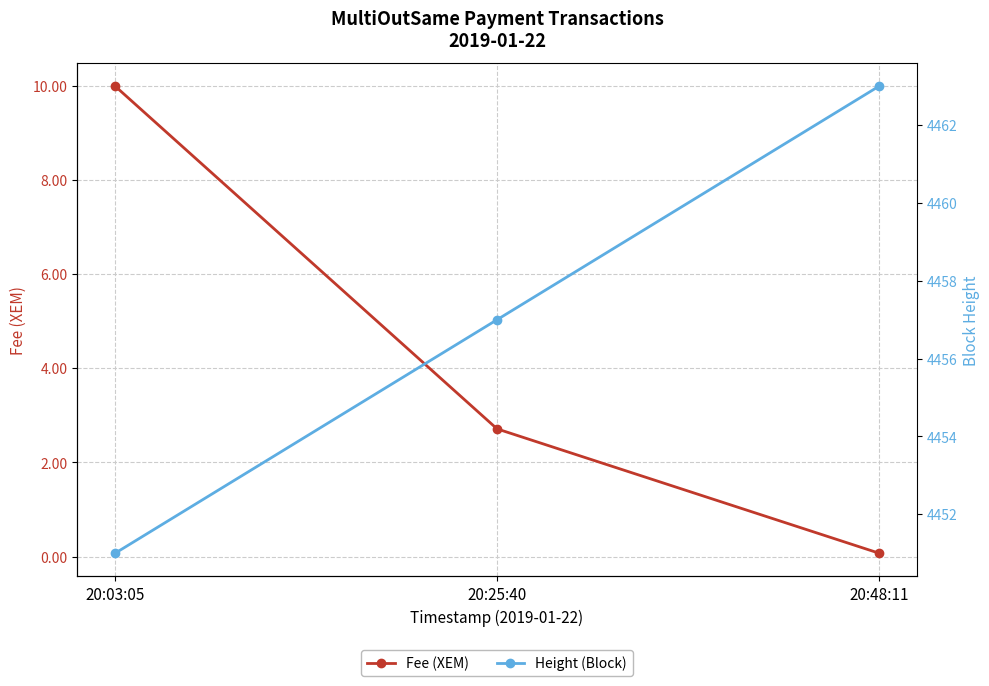

At 20:48:11, list the series in order from largest to smallest.

Height (Block), Fee (XEM)